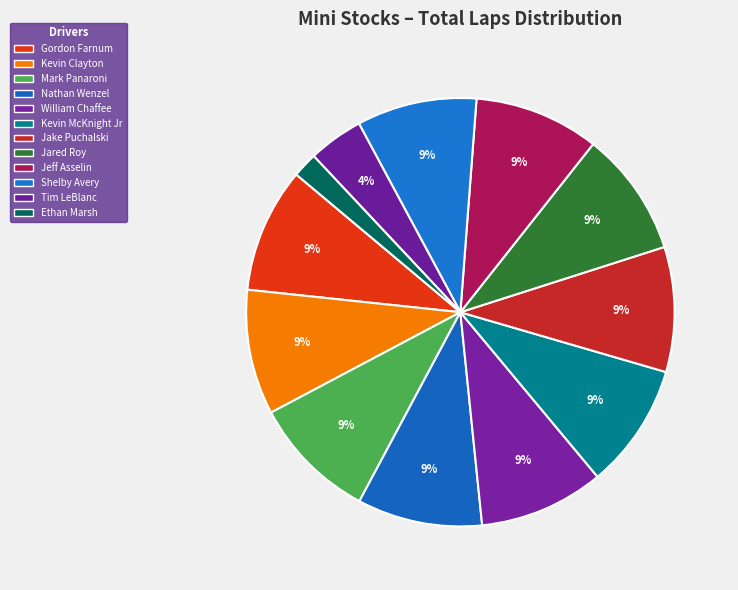

Count the number of slices in the pie.

12